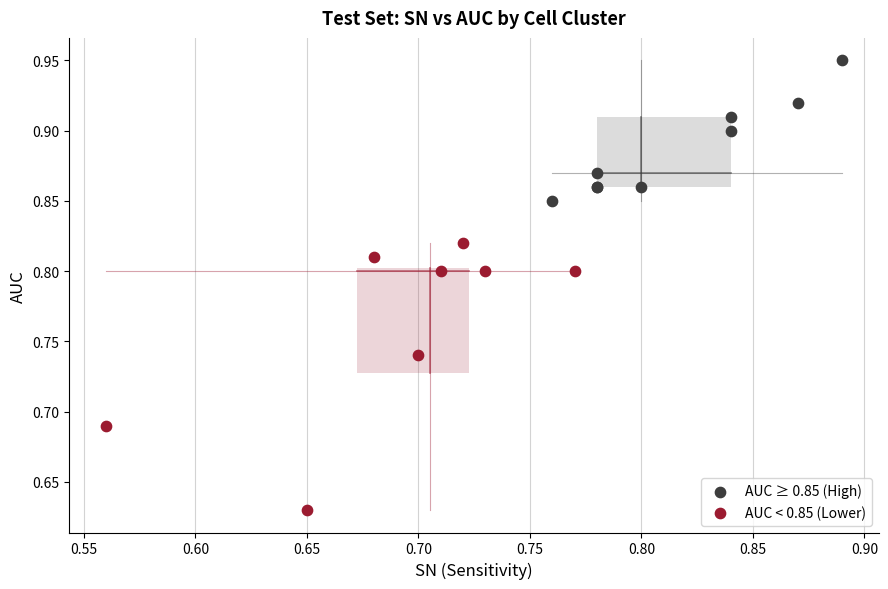

Which series reaches the minimum Y coordinate?

AUC < 0.85 (Lower)